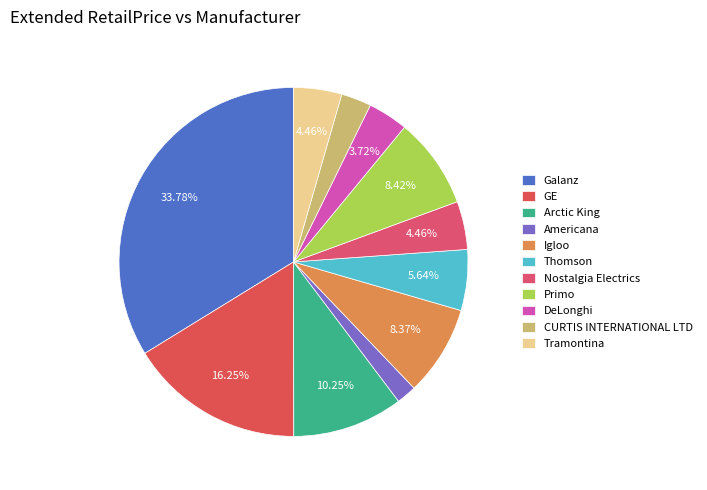

What portion of the pie excludes Primo?

91.7%